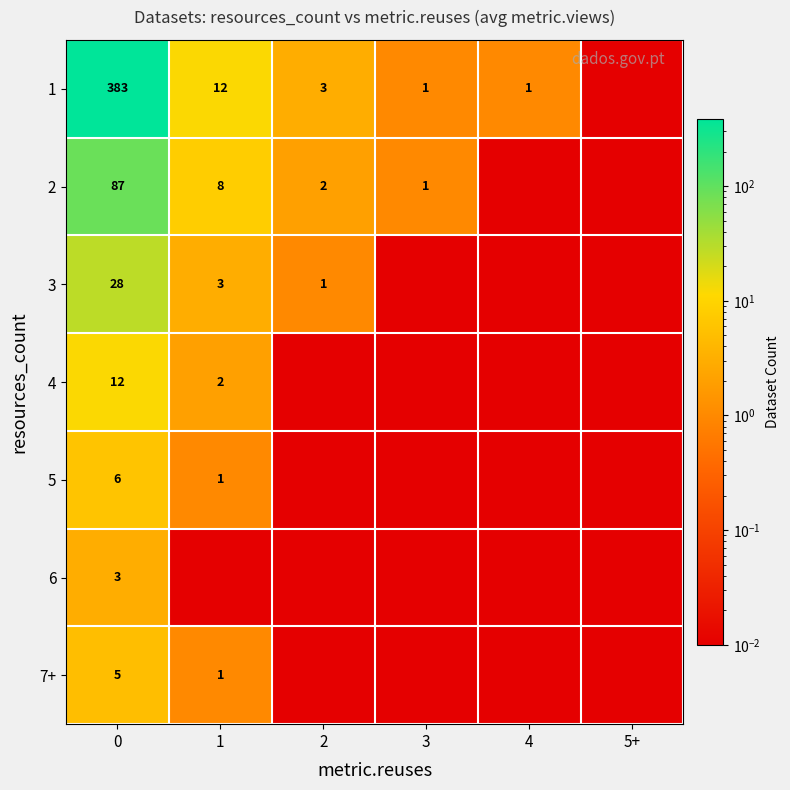

Rank the categories by 5 value from lowest to highest.

2, 3, 4, 5+, 1, 0